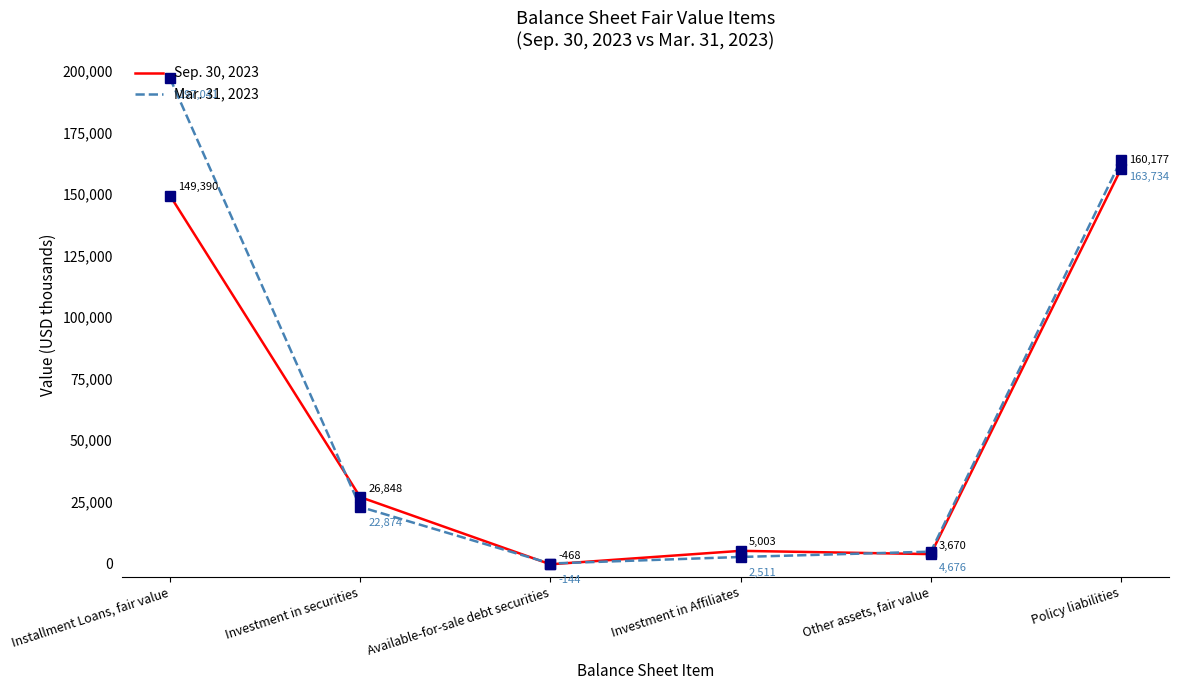

Does the chart display data point markers on the line(s)?

No